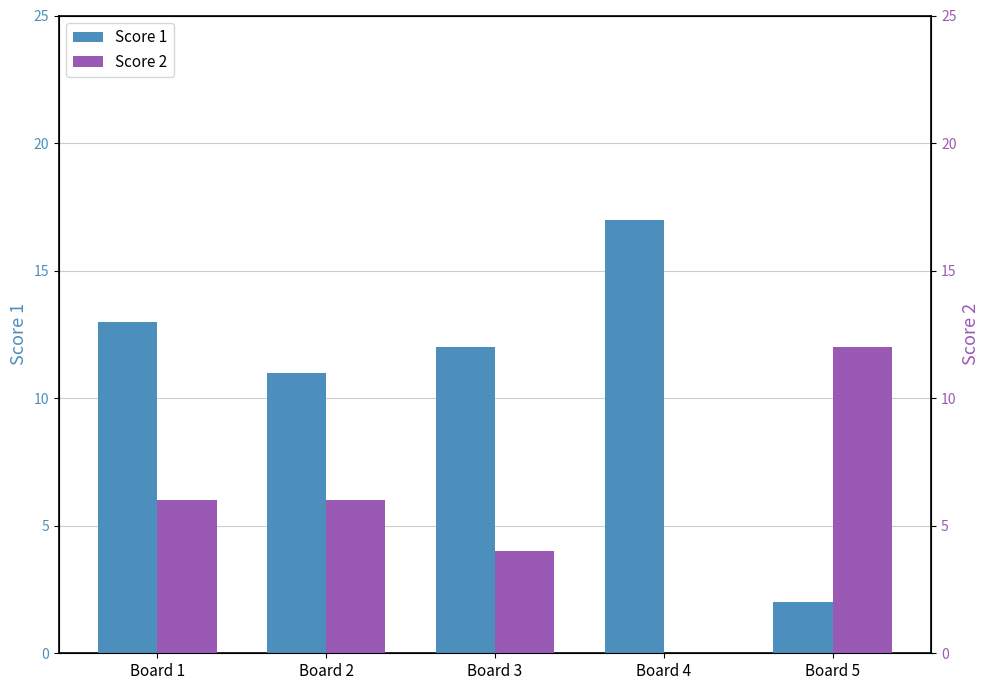

Which series has the largest total across all categories?

Score 1